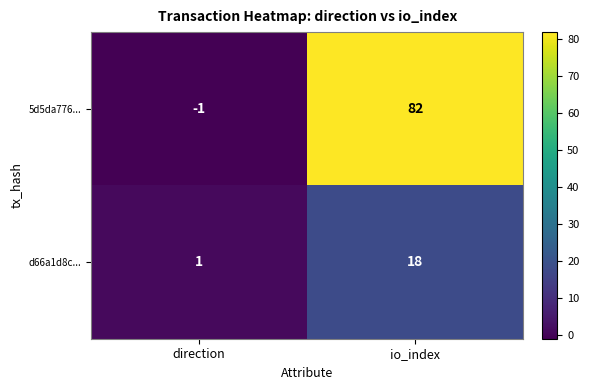

Between direction and io_index, which series saw the biggest shift?

5d5da776...